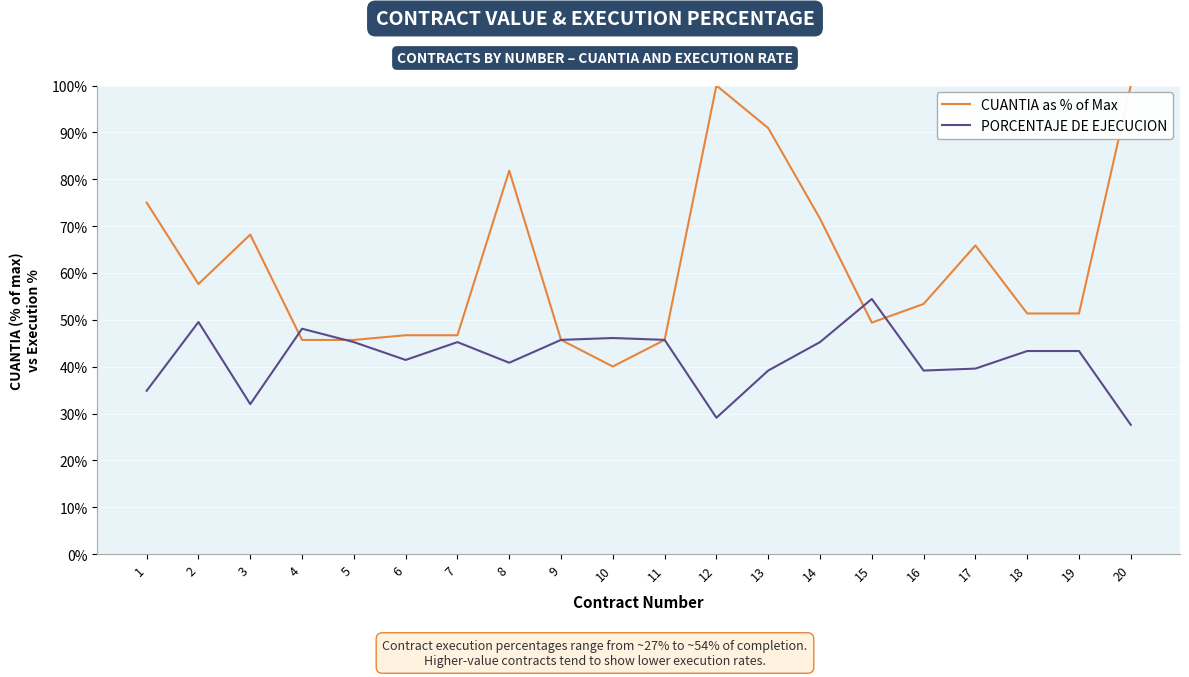

After their last crossing, which series has the higher values: PORCENTAJE DE EJECUCION or CUANTIA as % of Max?

CUANTIA as % of Max